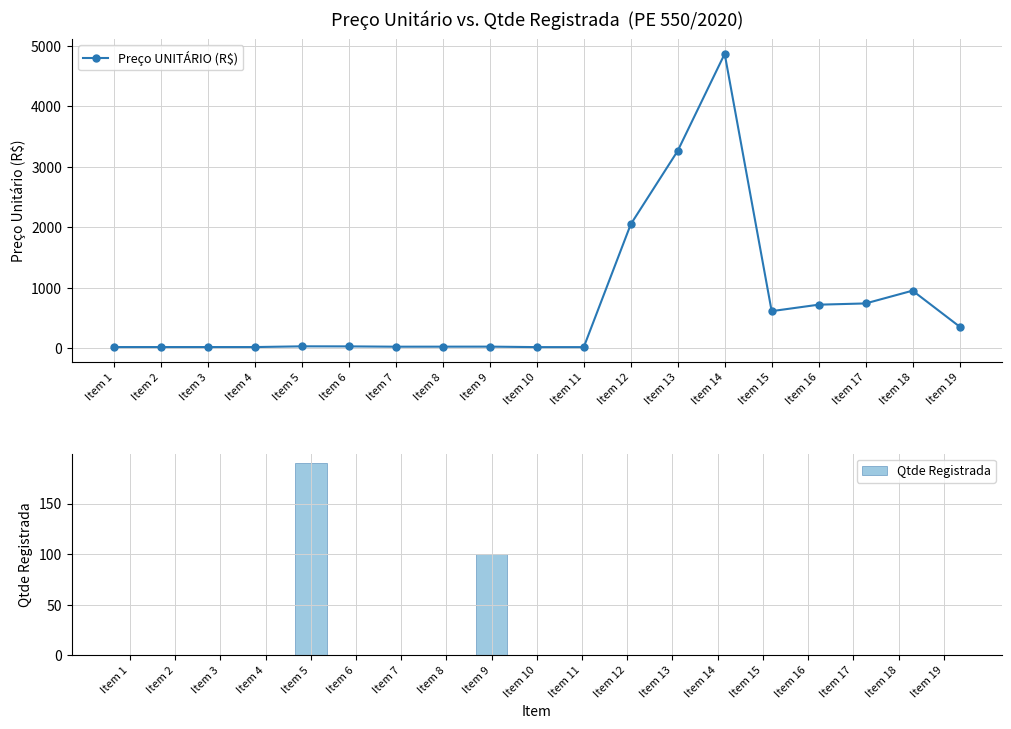

True or false: Preço UNITÁRIO (R$) has a value of 18.0 at Item 10.

True